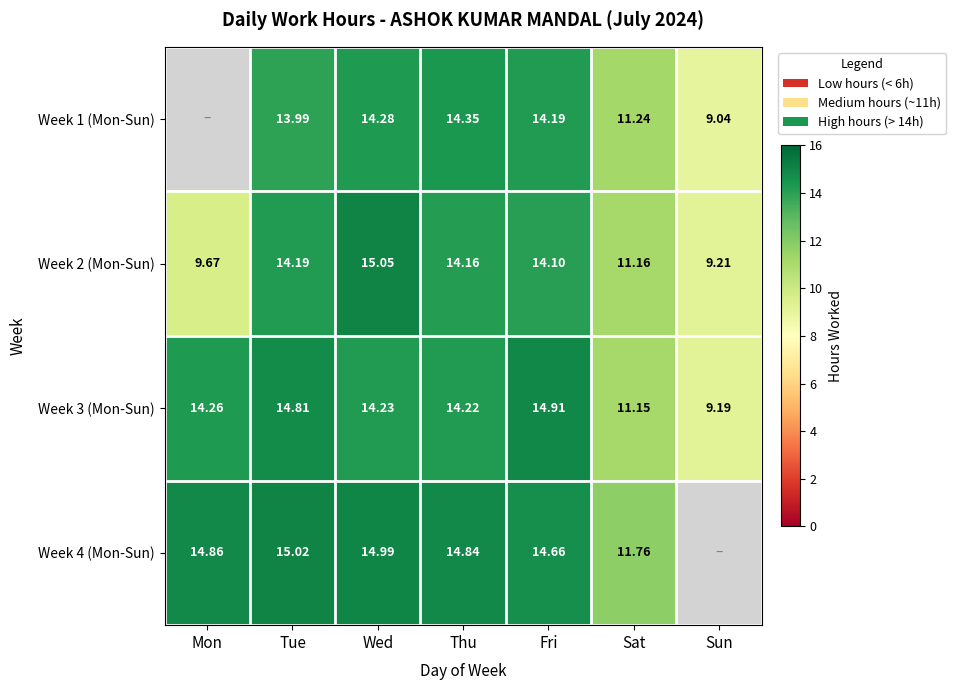

Is it true that Week 3 (Mon-Sun) equals 11.2 at Sat?

True